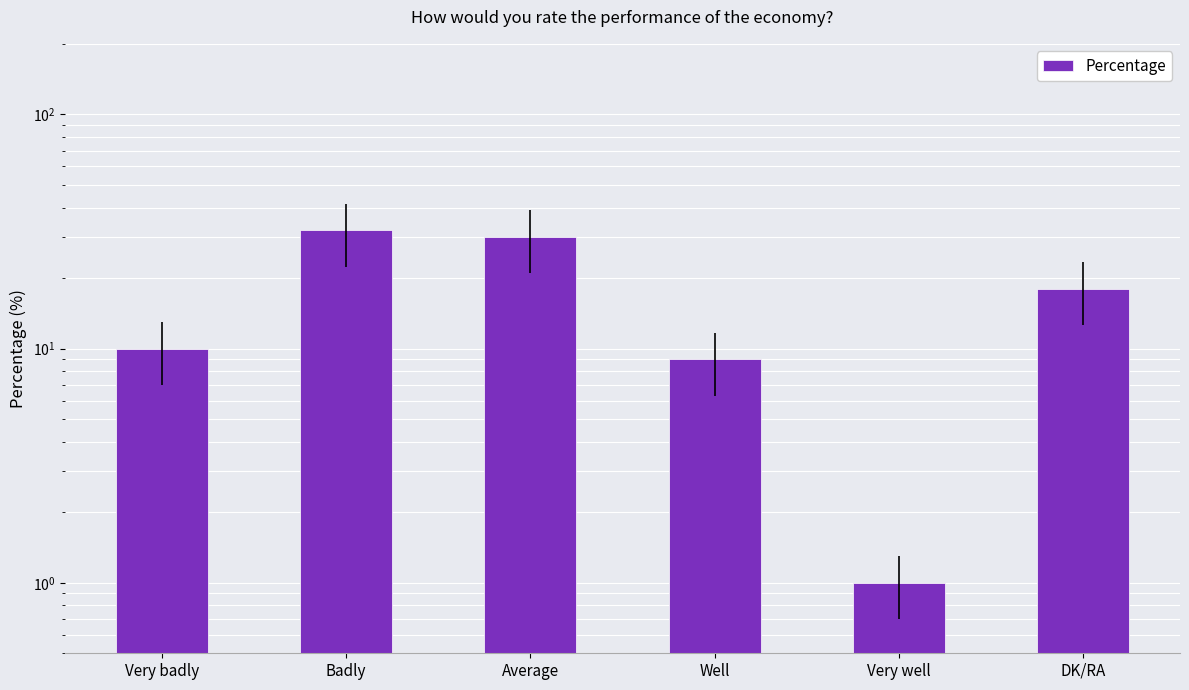

What is the difference between the values at Well and Average?

21